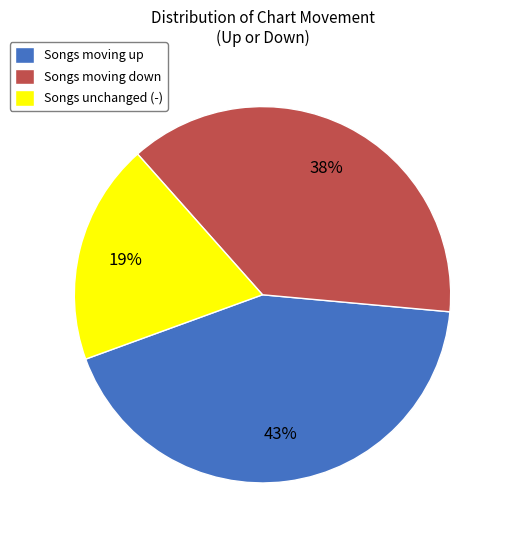

The Songs unchanged (-) slice represents 19% of the pie. True or false?

True